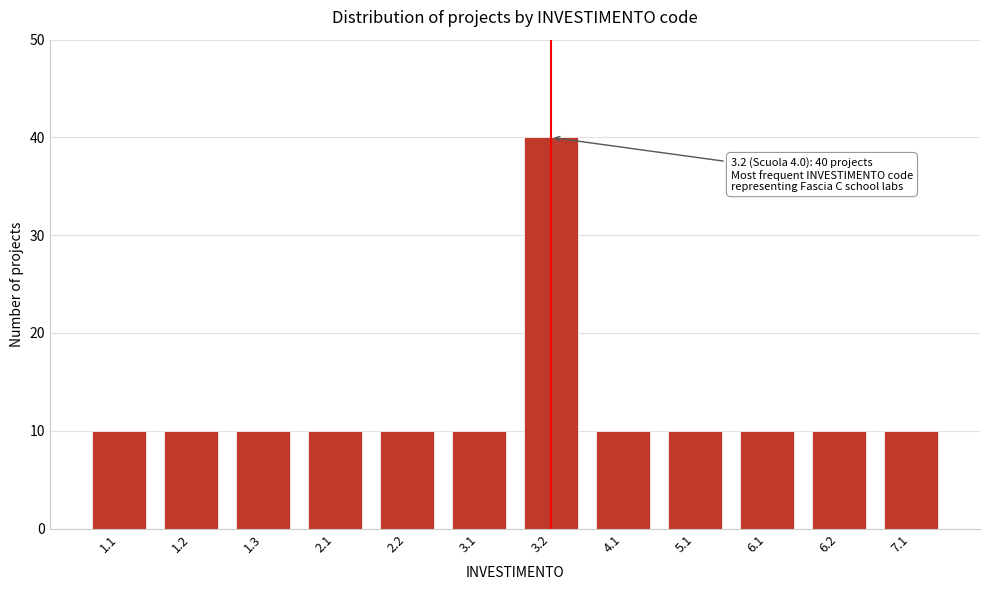

Reading left to right, list all the values displayed in this chart.

1.1=10	1.2=10	1.3=10	2.1=10	2.2=10	3.1=10	3.2=40	4.1=10	5.1=10	6.1=10	6.2=10	7.1=10